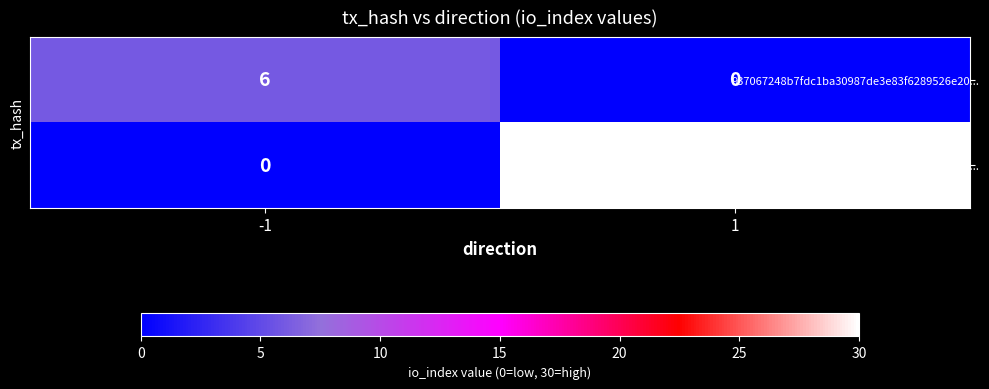

True or false: 86265281fe49faf7952454e0fadb153cca7def2... has a value of 0 at -1.

True